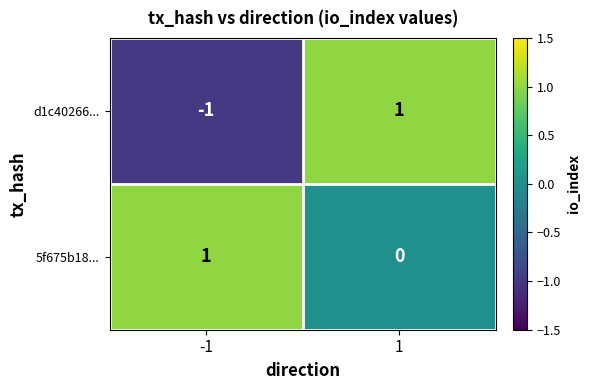

Is it true that 5f675b18... equals 1 at -1?

True